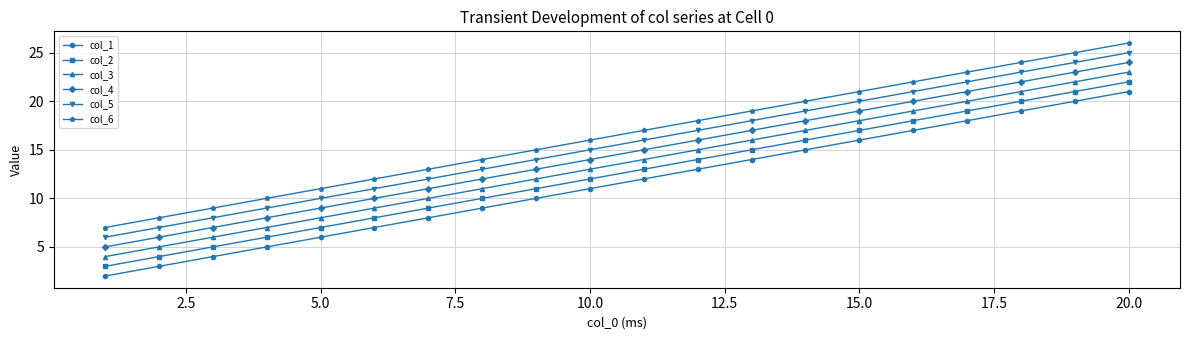

True or false: col_5 has more than 1 interior local peaks.

False